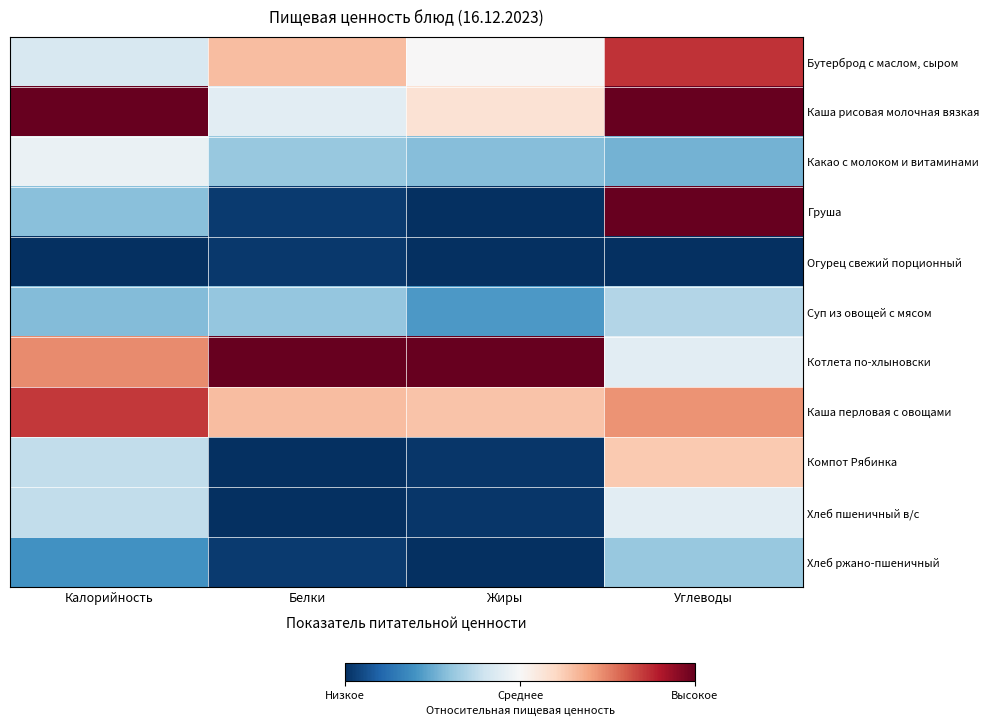

Which label corresponds to the smallest value in the chart?

Жиры